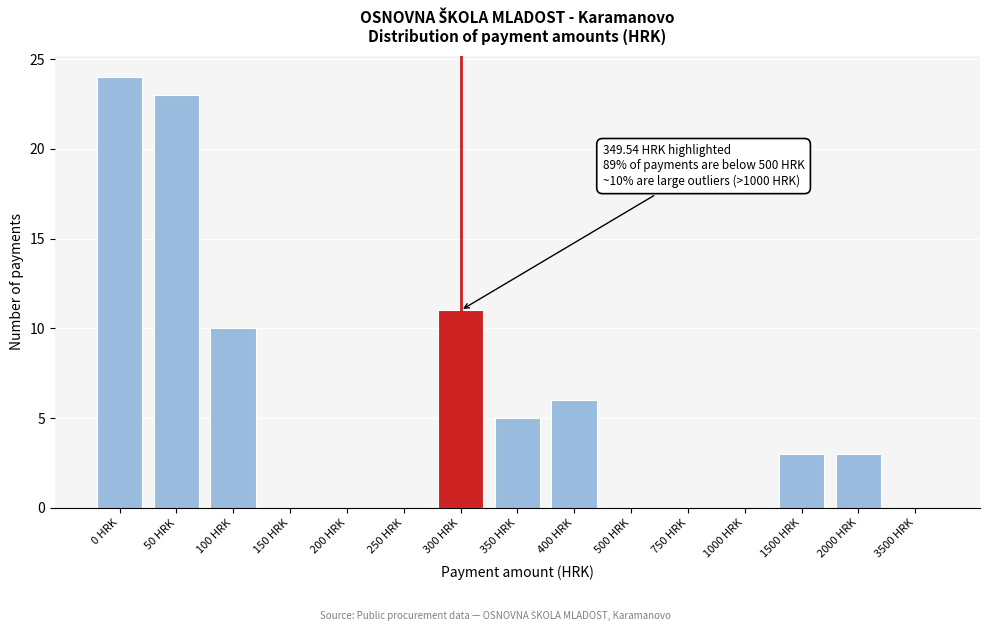

Reading left to right, list all the values displayed in this chart.

0 HRK=24	50 HRK=23	100 HRK=10	150 HRK=0	200 HRK=0	250 HRK=0	300 HRK=11	350 HRK=5	400 HRK=6	500 HRK=0	750 HRK=0	1000 HRK=0	1500 HRK=3	2000 HRK=3	3500 HRK=0